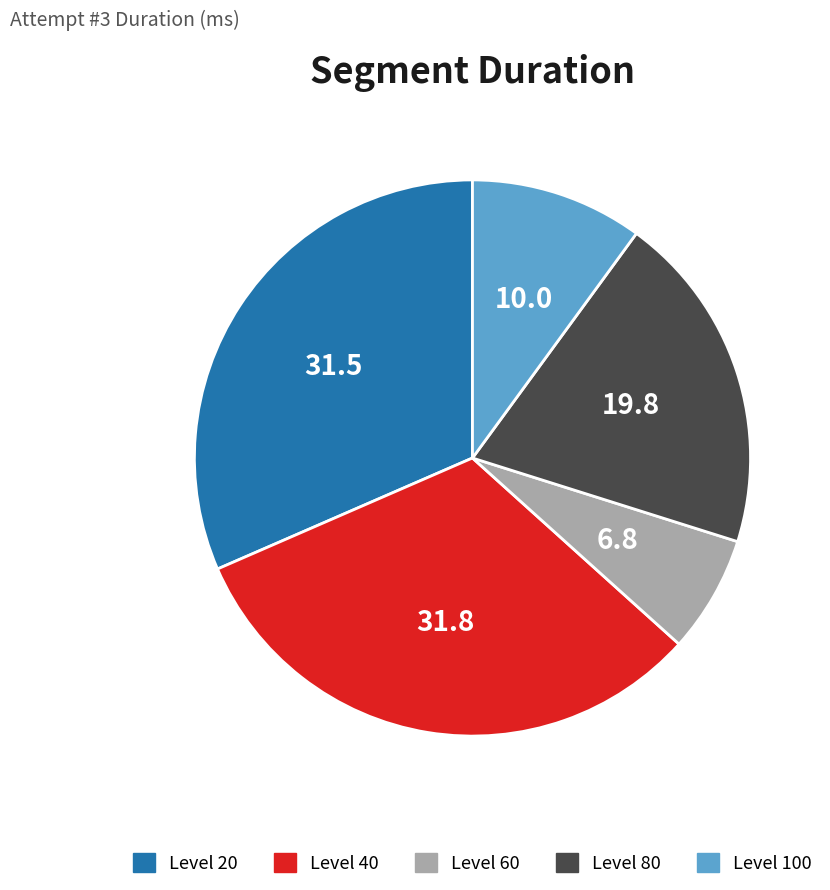

How many segments does this pie chart have?

5